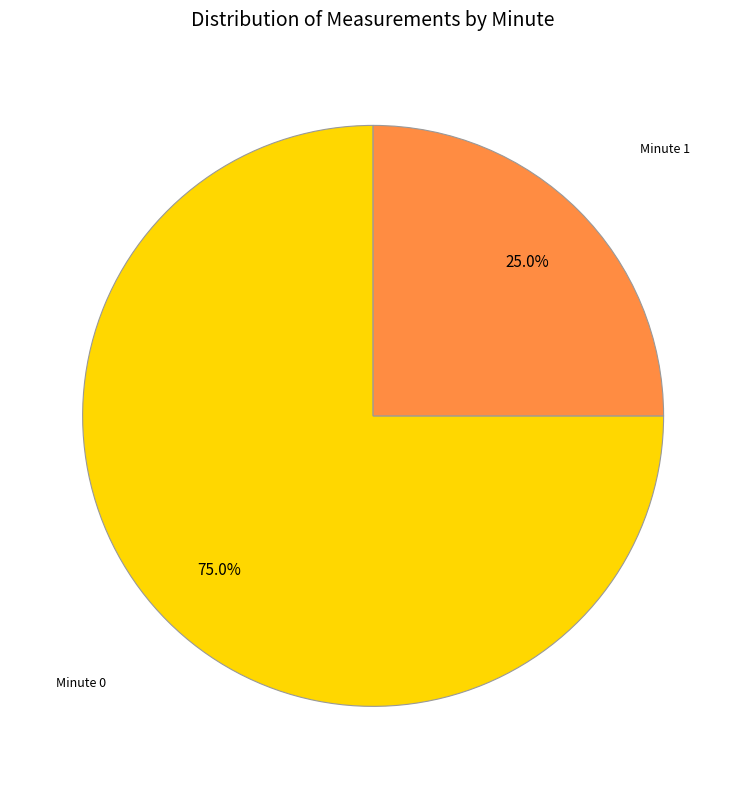

How many slices are in this pie chart?

2